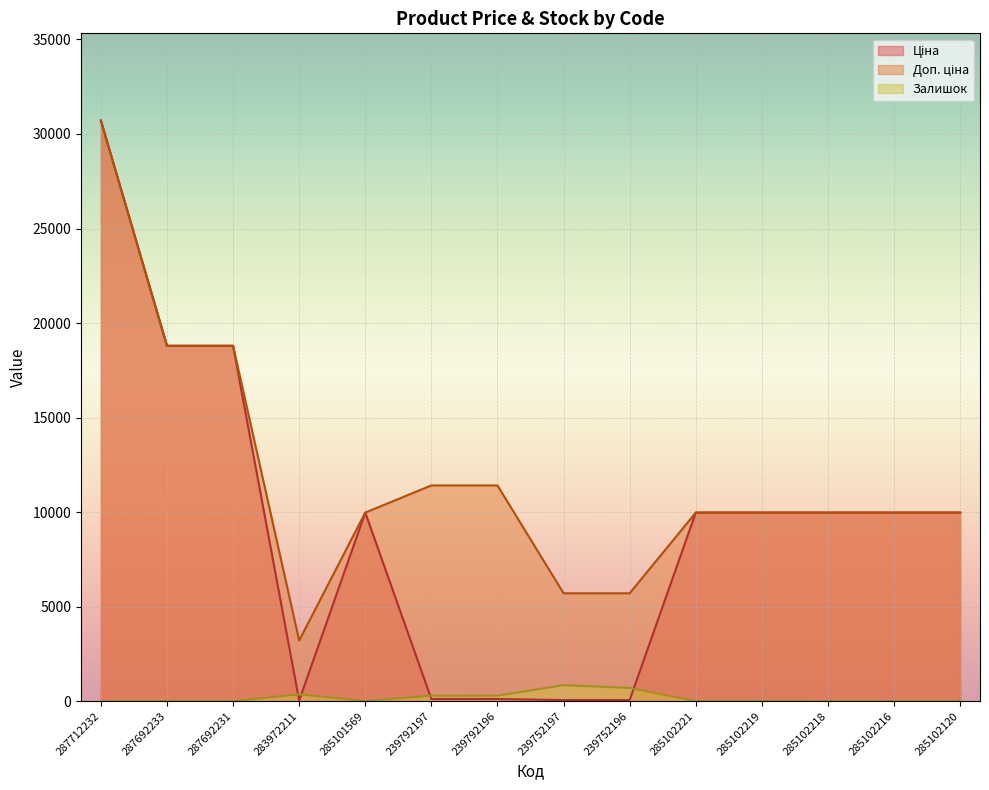

Which category has the lowest value across all series?

287712232